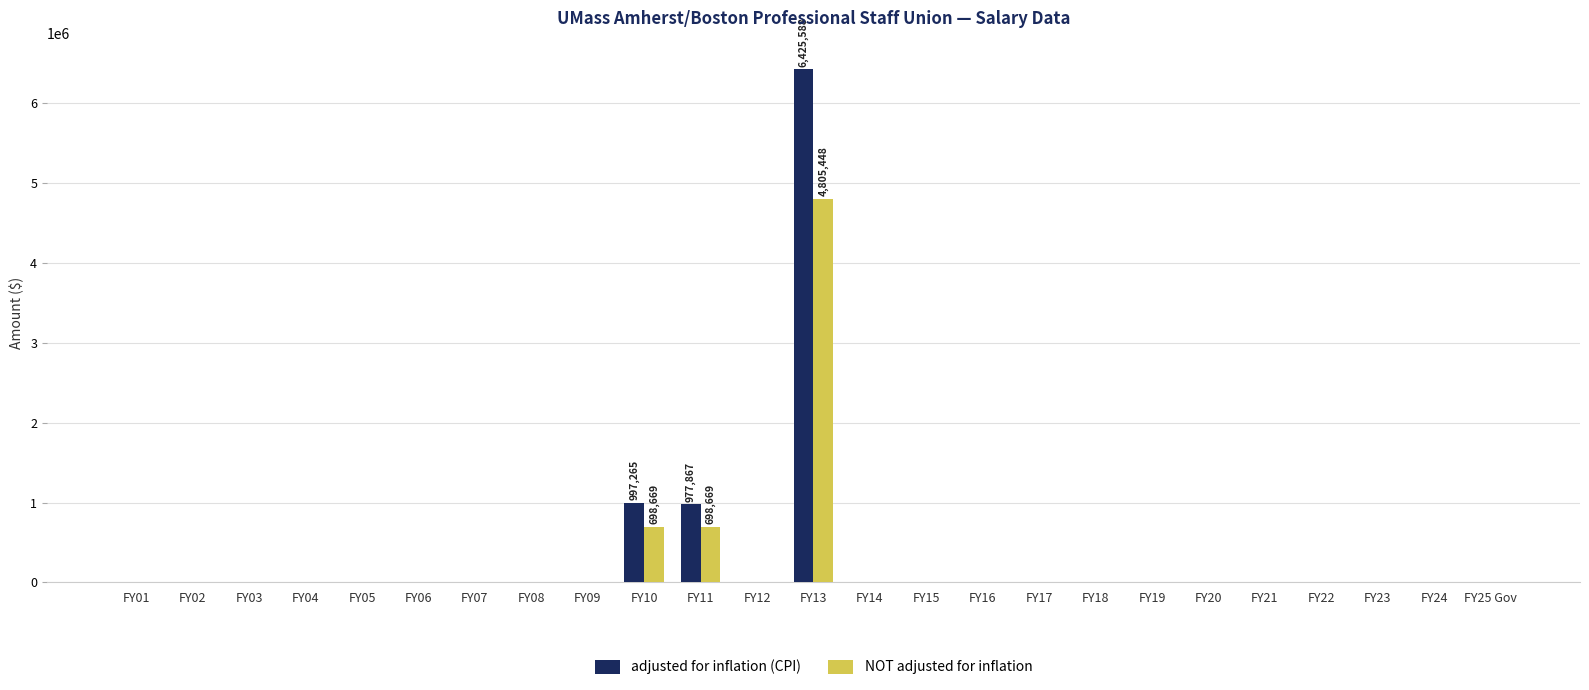

The value of adjusted for inflation (CPI) at FY11 is 1479836. True or false?

False